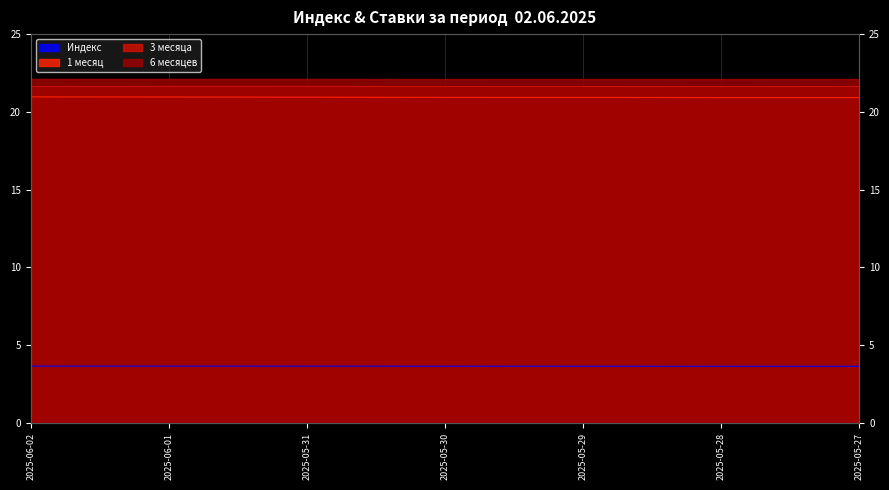

Read the 6 месяцев value at 2025-05-30.

22.1